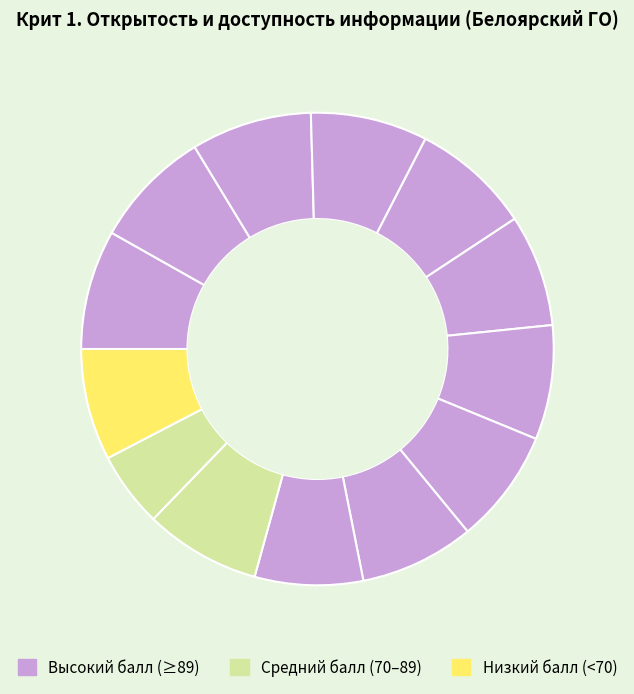

How many segments does this pie chart have?

13